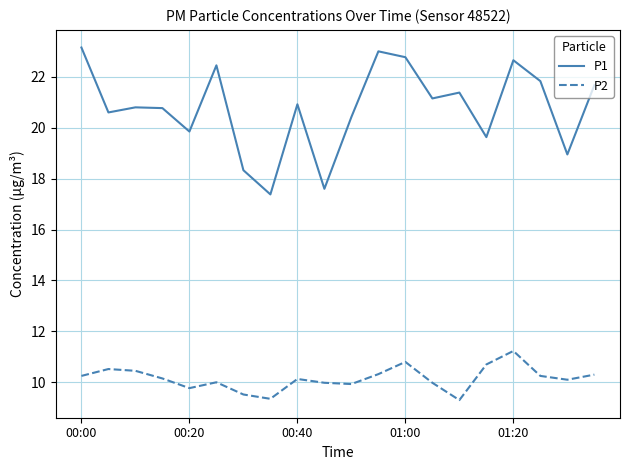

What is the lowest value of the P2 series?

9.3